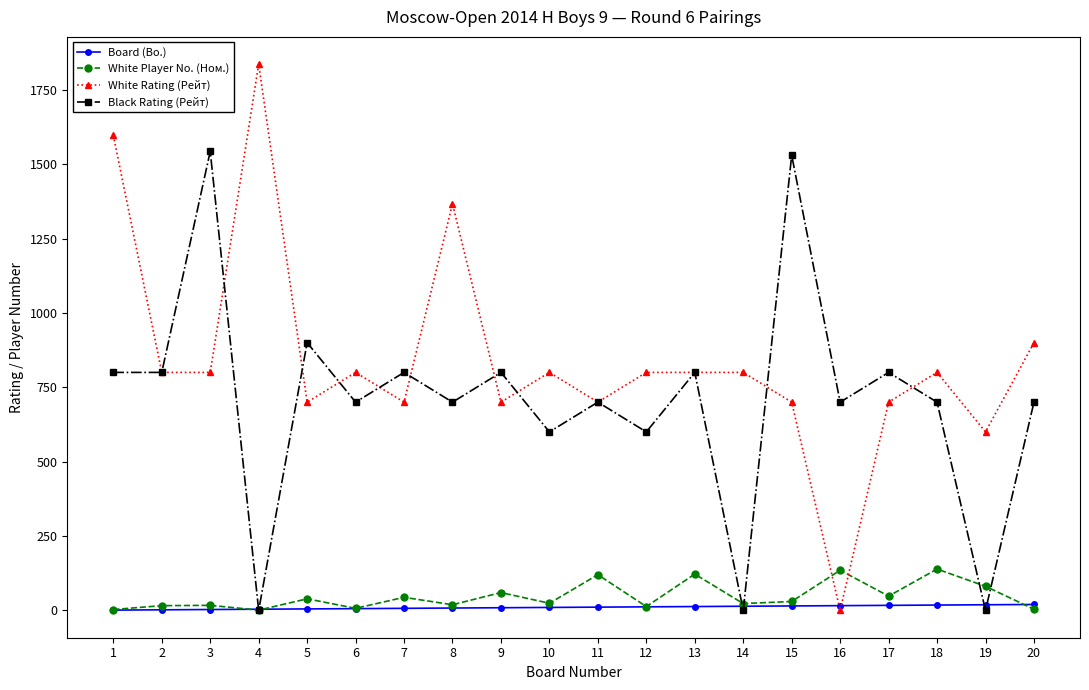

Where is White Rating (Рейт) nearest to the value 918?

20